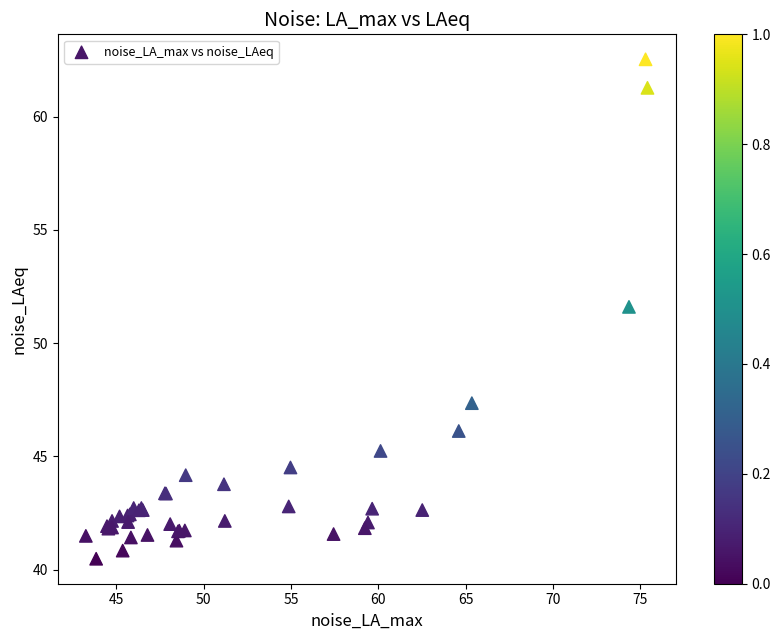

What Y value in the scatter plot is closest to 51?

51.6